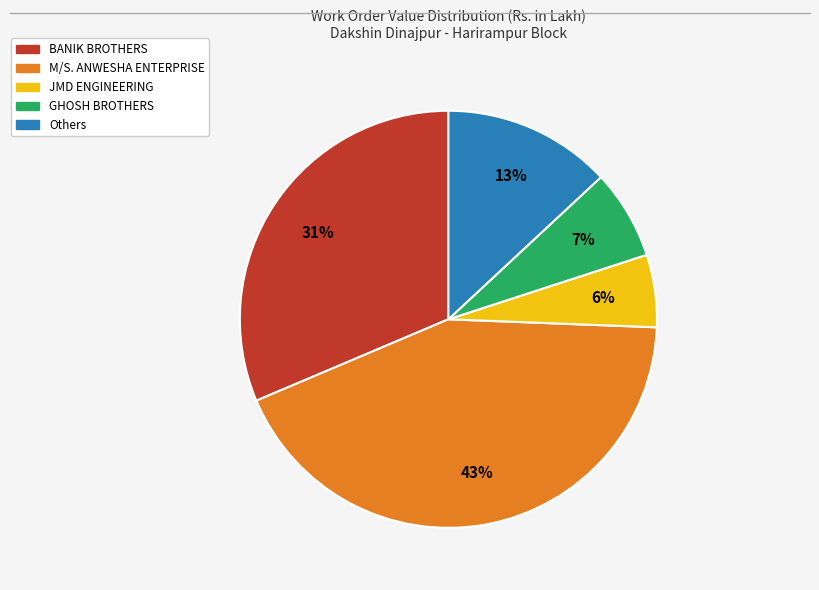

Count the number of slices in the pie.

5